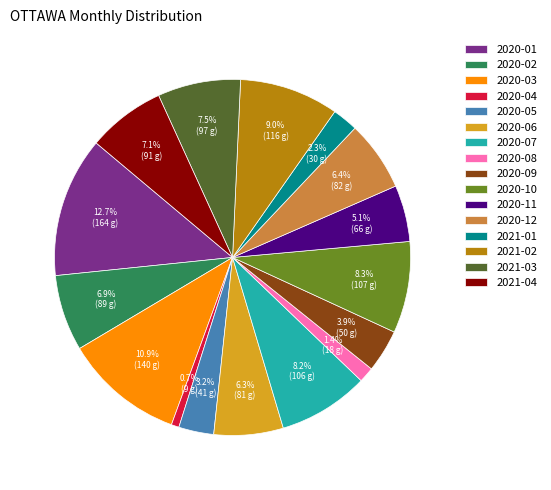

To the nearest percent, what is the average slice percentage?

6%